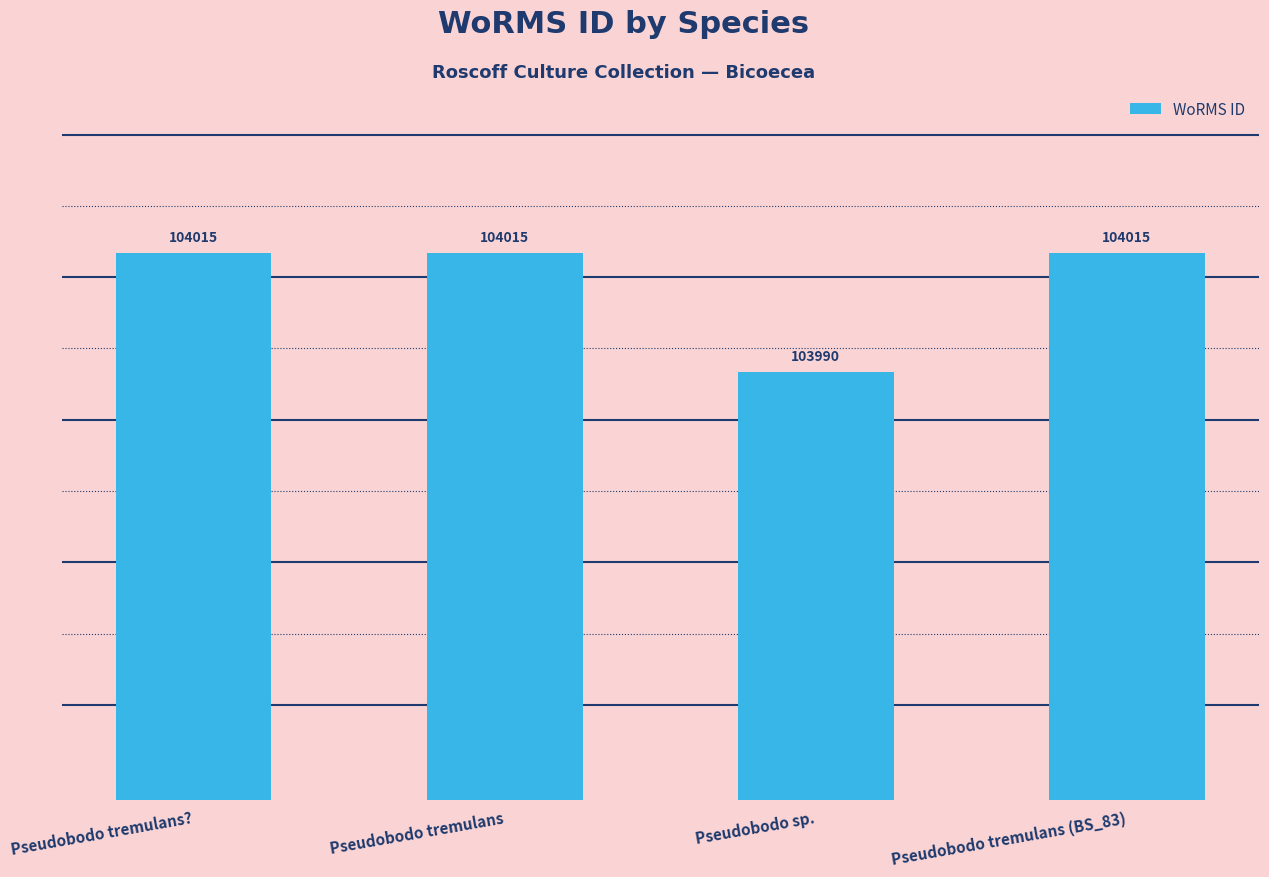

Does the chart contain stacked bars?

No